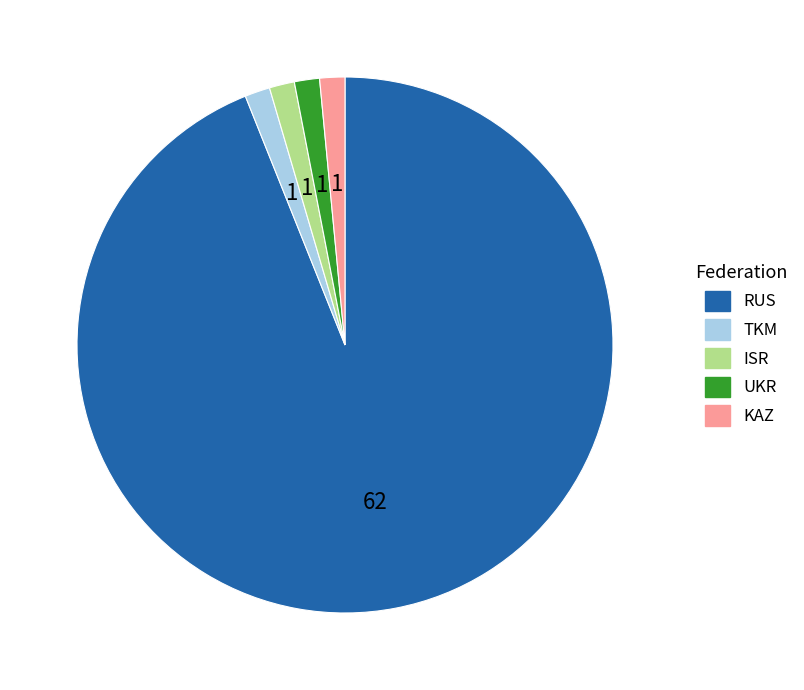

Is there a majority slice in this chart?

Yes